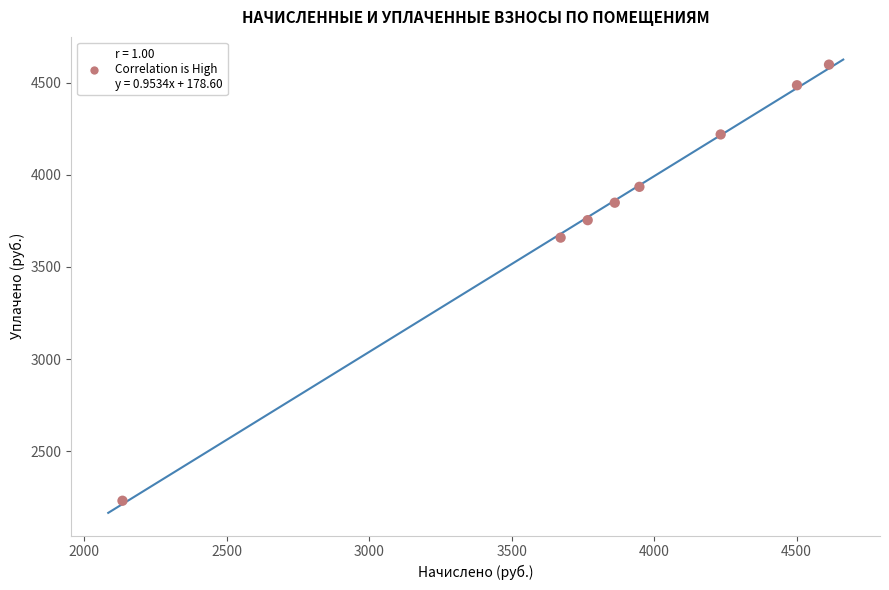

What is the average X value?

3841.6